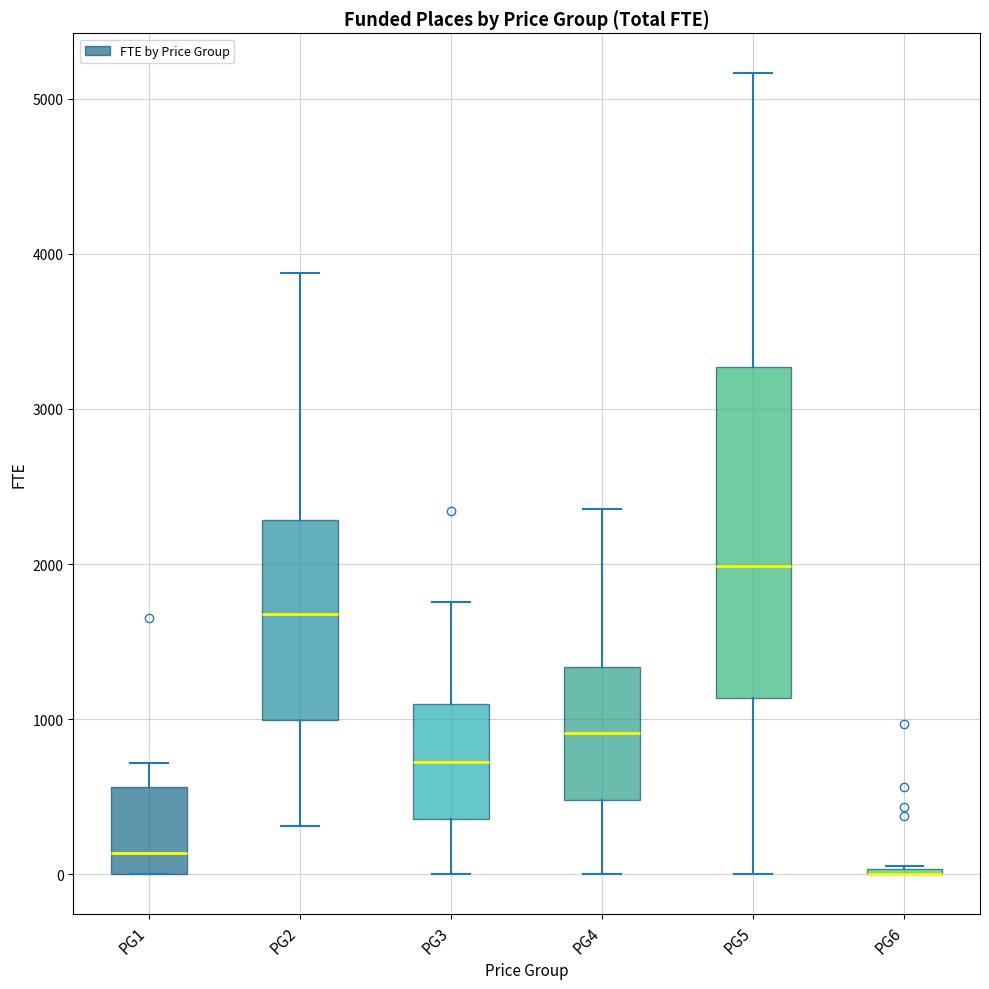

Reading left to right, read every box against the y-axis: the position of its median line, the range the box covers, and the ends of its whiskers. The values are not printed on the chart, so give them approximately, as read against the axis.

PG1: median 100, box 0 to 600, whiskers 0 to 700
PG2: median 1700, box 1000 to 2300, whiskers 300 to 3900
PG3: median 700, box 400 to 1100, whiskers 0 to 1800
PG4: median 900, box 500 to 1300, whiskers 0 to 2400
PG5: median 2000, box 1100 to 3300, whiskers 0 to 5200
PG6: box collapsed to a line at 0, whiskers 0 to 100